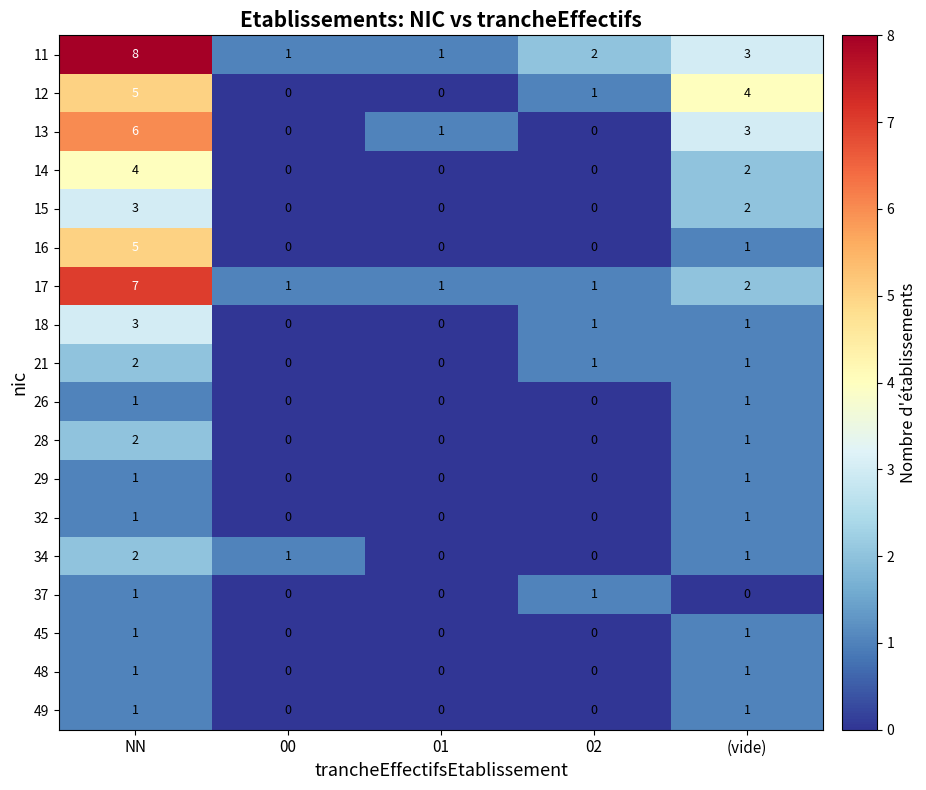

What is the greatest value displayed?

8